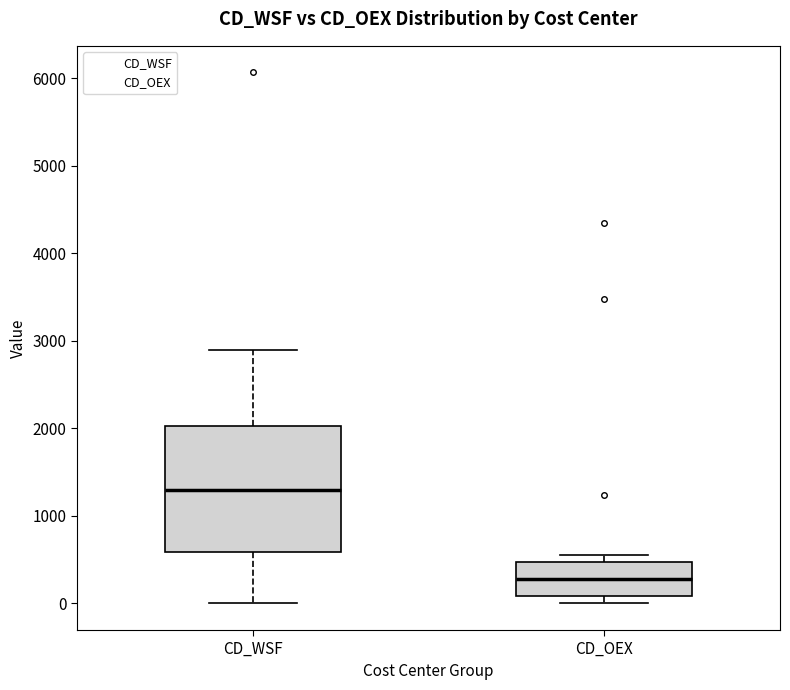

Which box is the tallest, from its lower edge to its upper edge?

CD_WSF